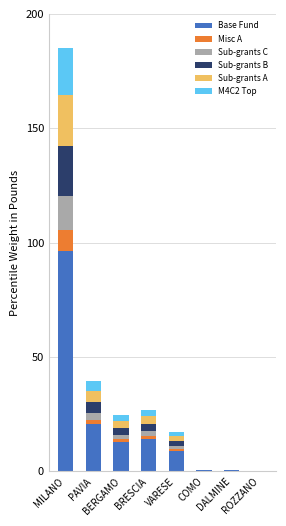

At DALMINE, list the series in order from smallest to largest.

Misc A, Sub-grants C, M4C2 Top, Sub-grants B, Sub-grants A, Base Fund